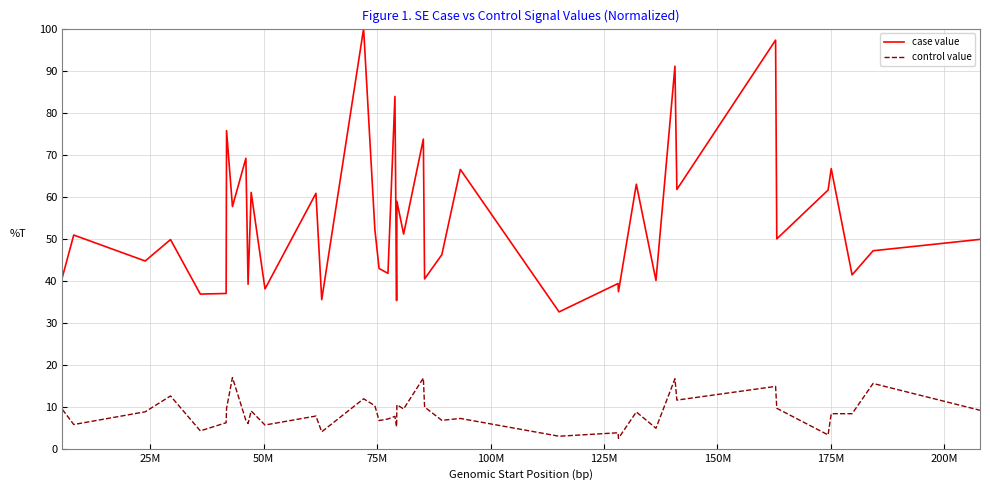

True or false: control value and case value intersect in this chart.

False